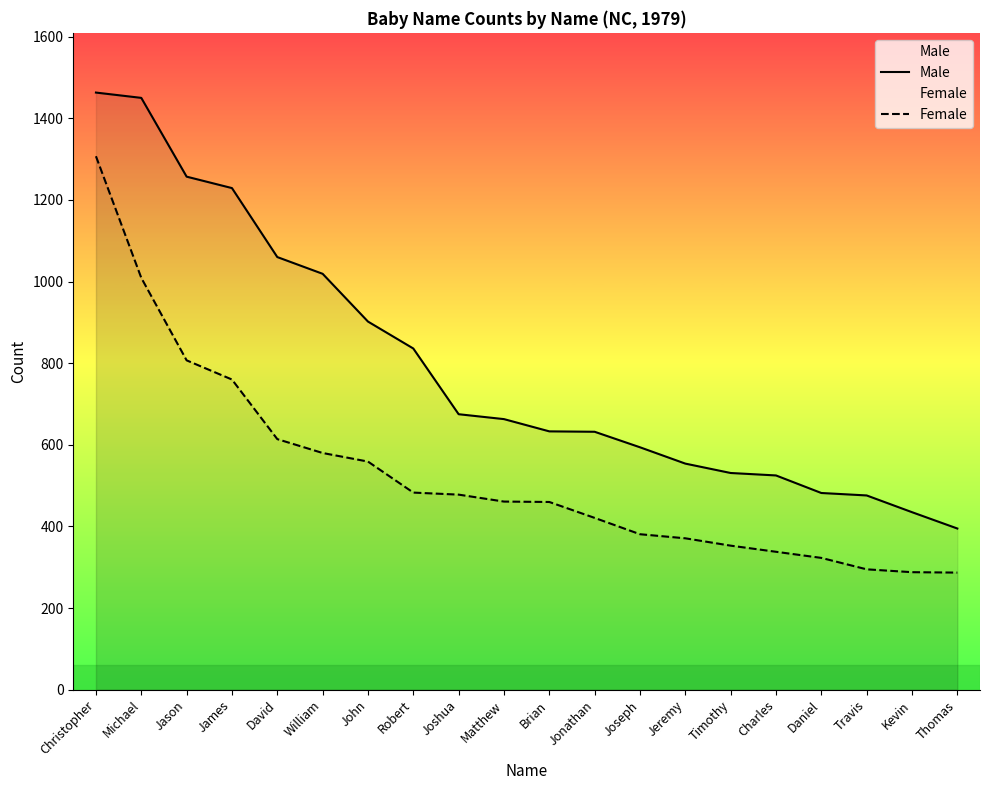

Is the value of Female at Robert greater than the value of Male at David?

No